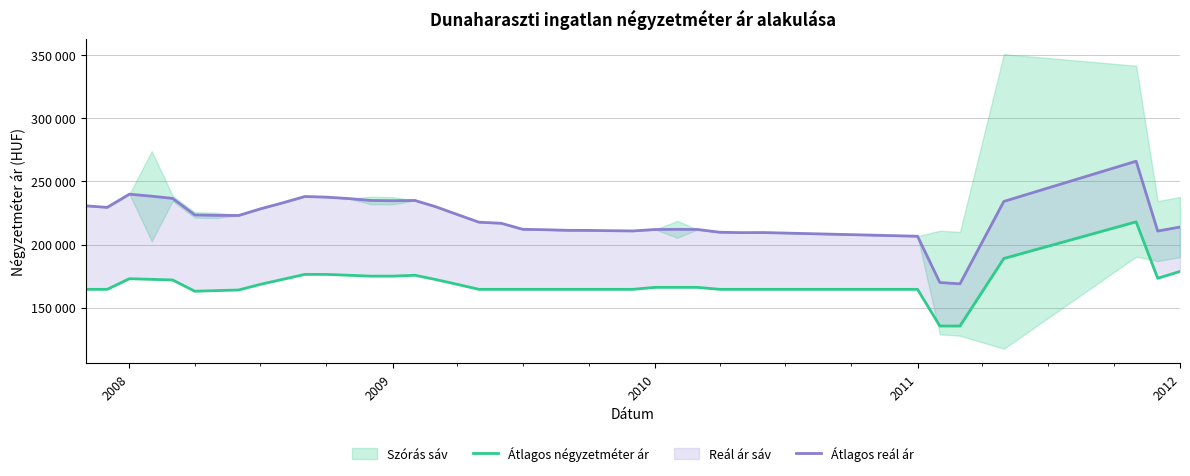

How many data points in Átlagos reál ár are above 223011?

19